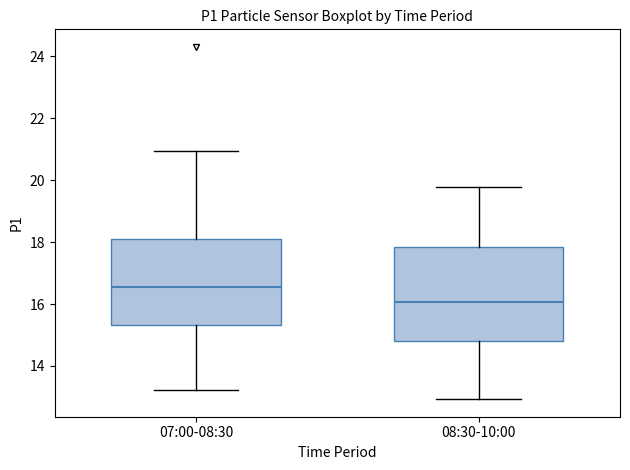

Reading left to right, transcribe this box plot: for each box, give where its median line is, the range the box spans, and where its two whiskers end, as read against the y-axis. The values are not printed on the chart, so give them approximately, as read against the axis.

07:00-08:30: median 16.6, box 15.4 to 18.2, whiskers 13.2 to 21.0
08:30-10:00: median 16.0, box 14.8 to 17.8, whiskers 13.0 to 19.8